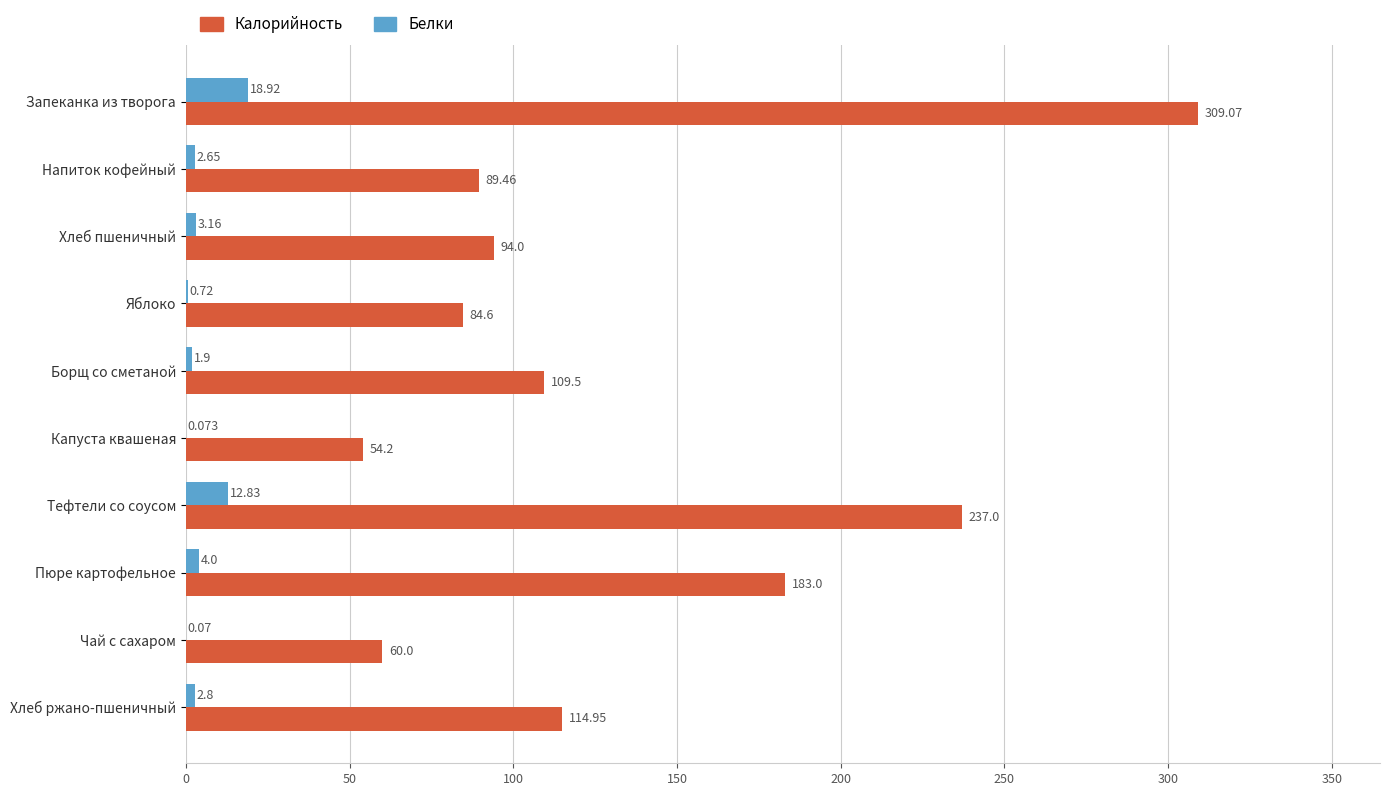

At which category is the sum across all series the highest?

Запеканка из творога